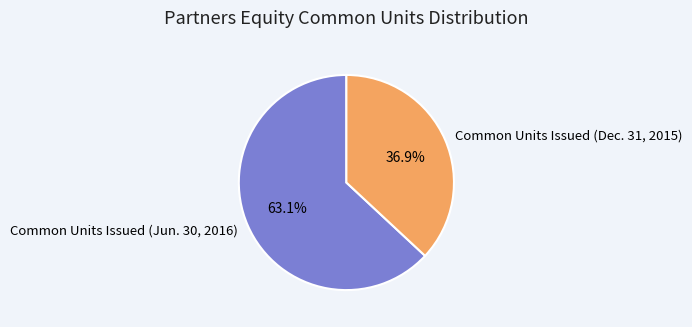

Between Common Units Issued (Jun. 30, 2016) and Common Units Issued (Dec. 31, 2015), which is larger?

Common Units Issued (Jun. 30, 2016)